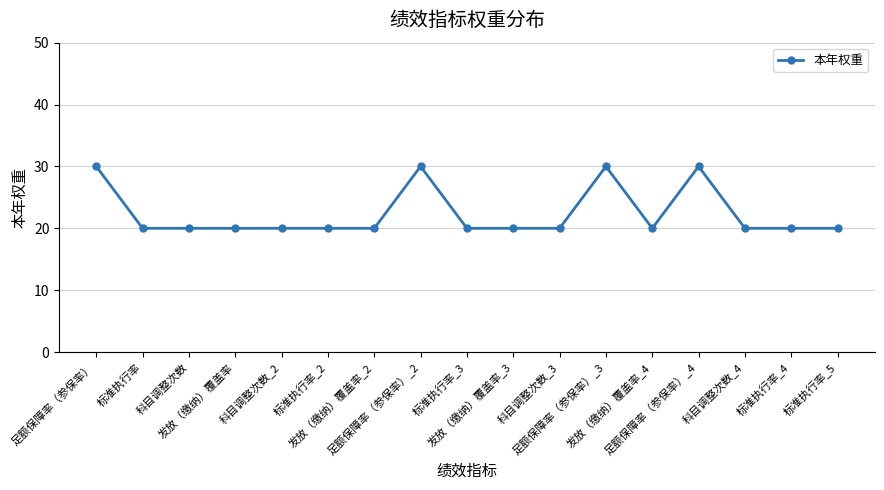

True or false: the data has more than 0 interior local peaks.

True